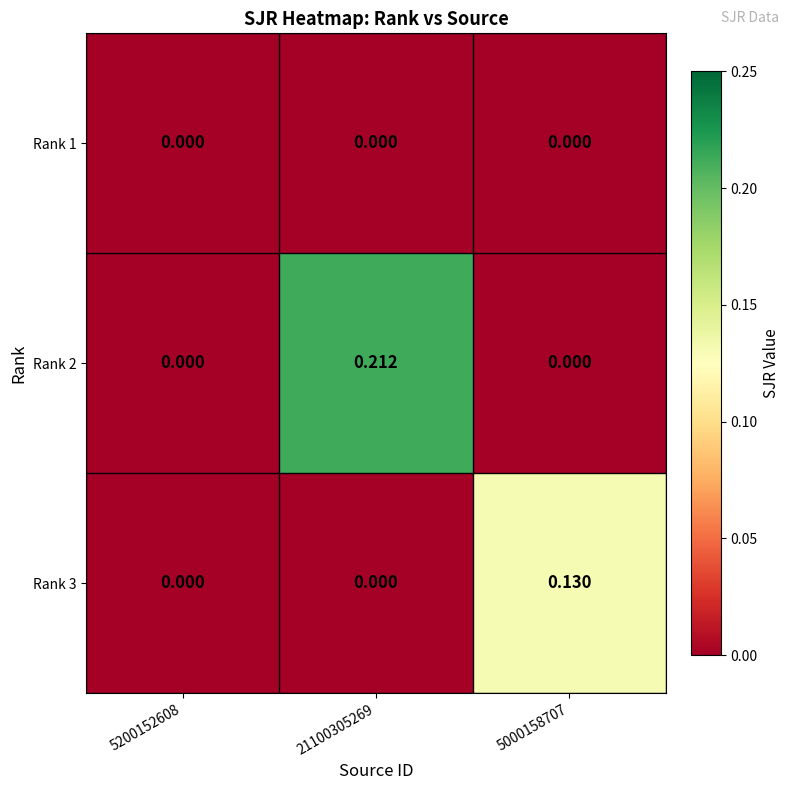

What is the greatest value displayed?

0.2